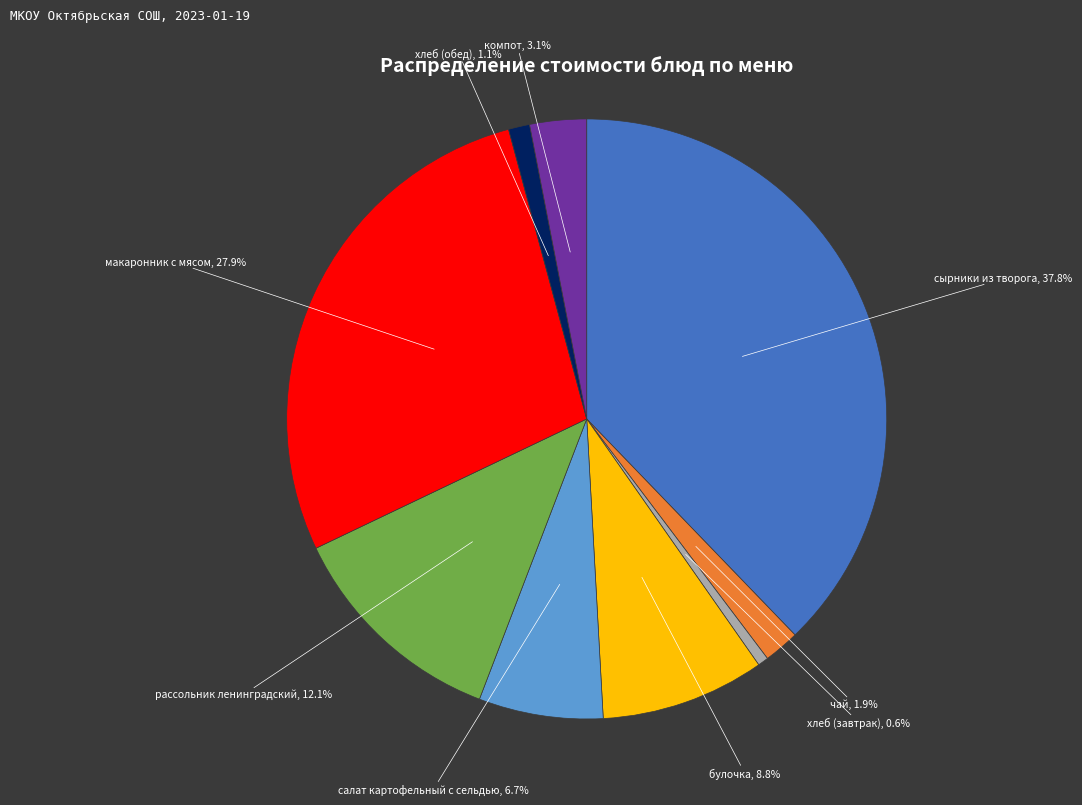

How many slices are in this pie chart?

9